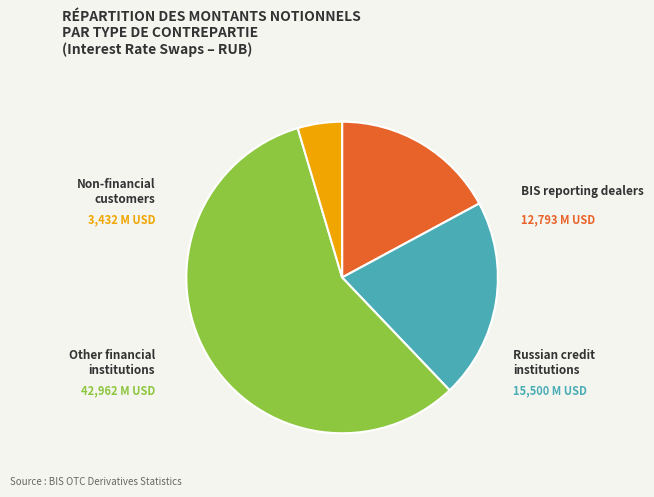

Is there a majority slice in this chart?

Yes